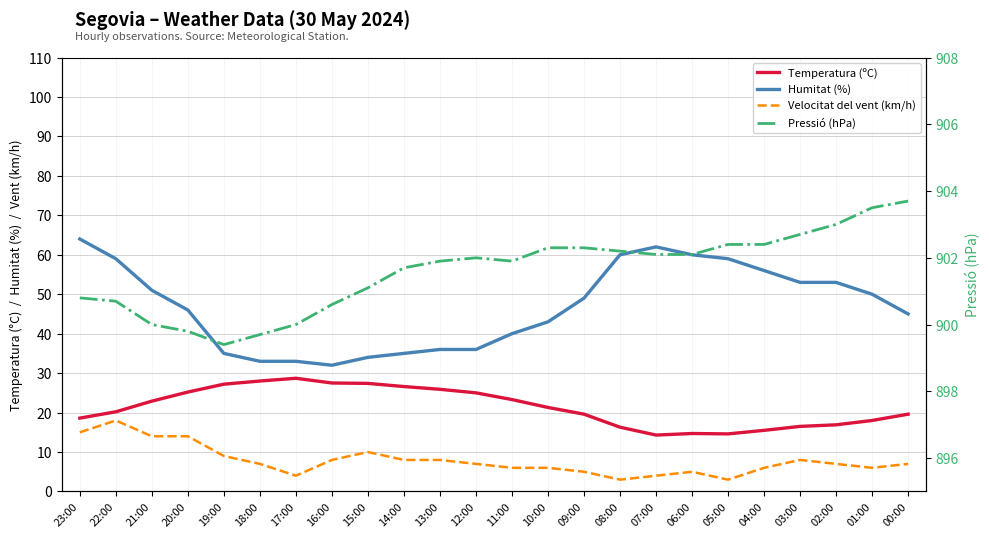

Which series has the largest total across all categories?

Pressió (hPa)